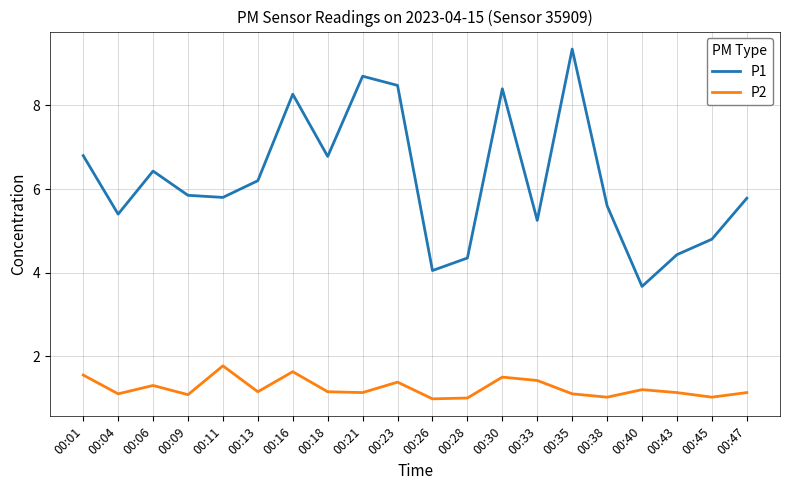

True or false: P1 and P2 cross at least once.

False